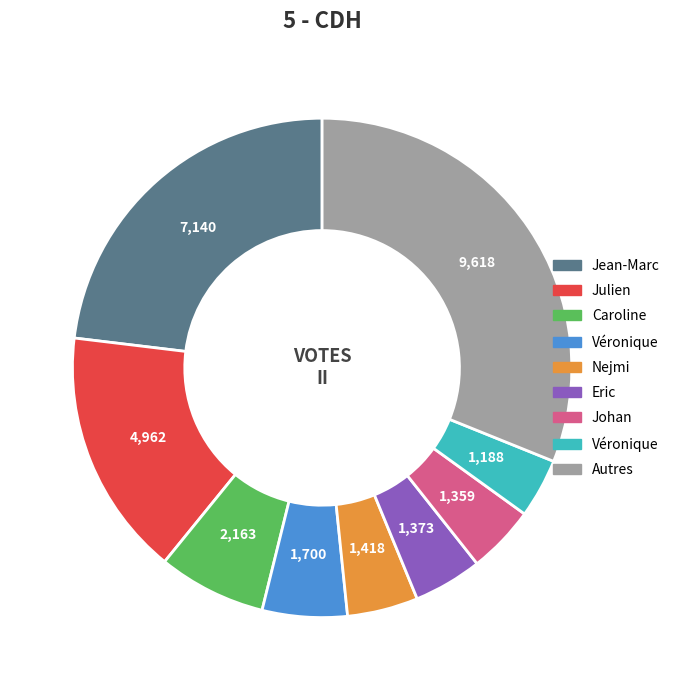

How many slices are in this pie chart?

9